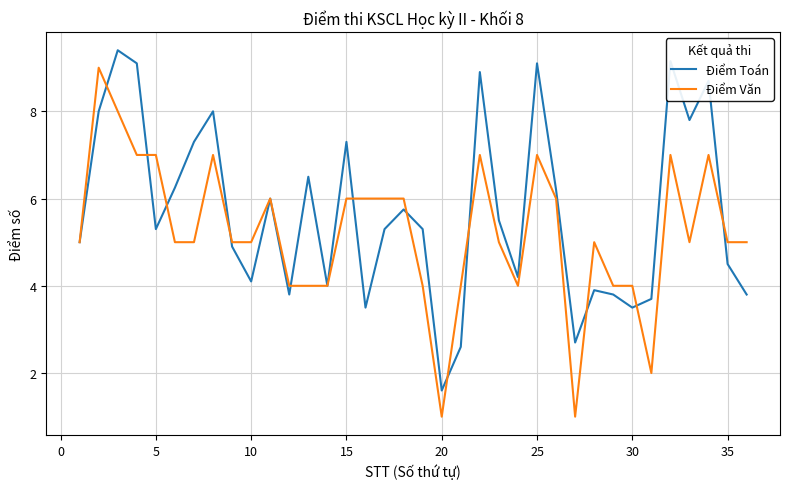

True or false: Điểm Toán and Điểm Văn cross at least once.

True